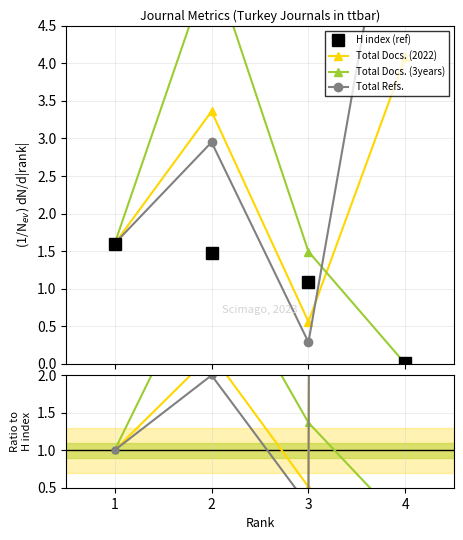

At which label is H index (ref) closest to 0?

4